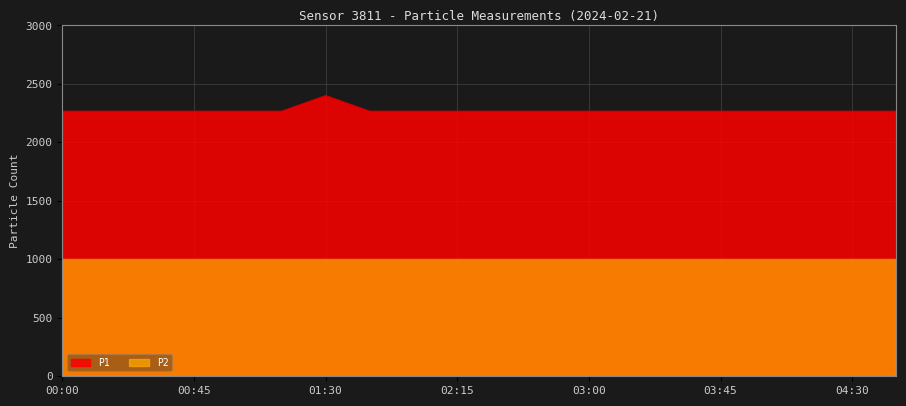

What is the maximum value shown in the chart?

2400.0